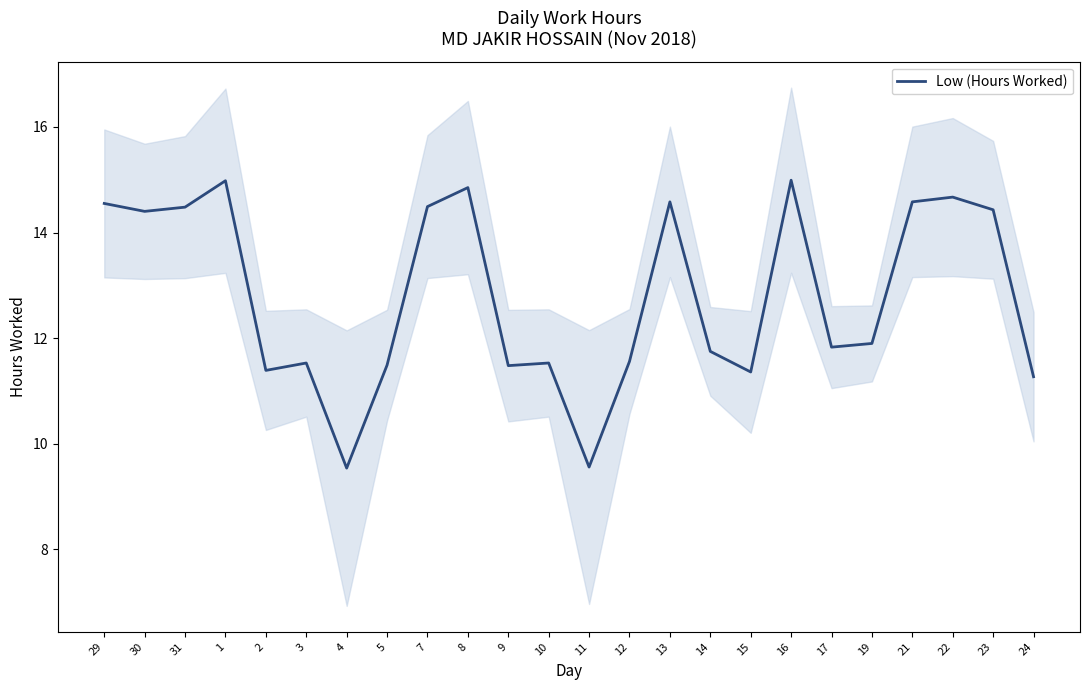

The value at 13 is 14.6. True or false?

True